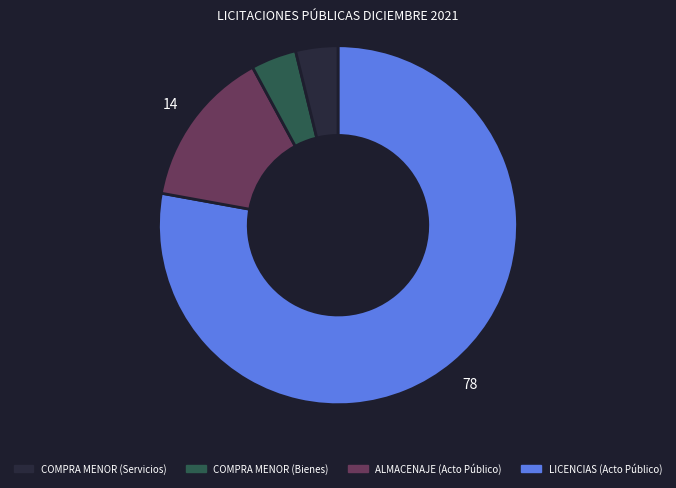

Is there a majority slice in this chart?

Yes